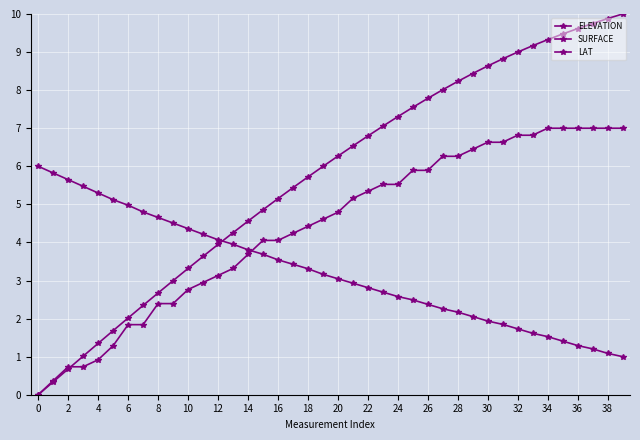

How many lines are shown in the chart?

3